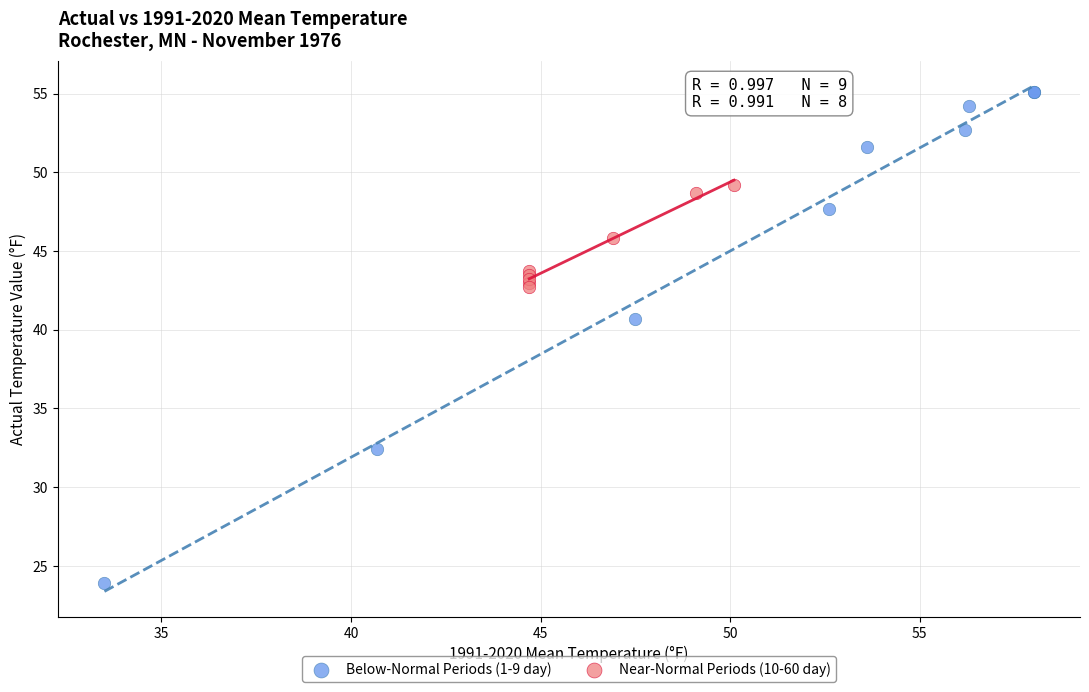

Which series has the widest spread of Y values?

Below-Normal Periods (1-9 day)